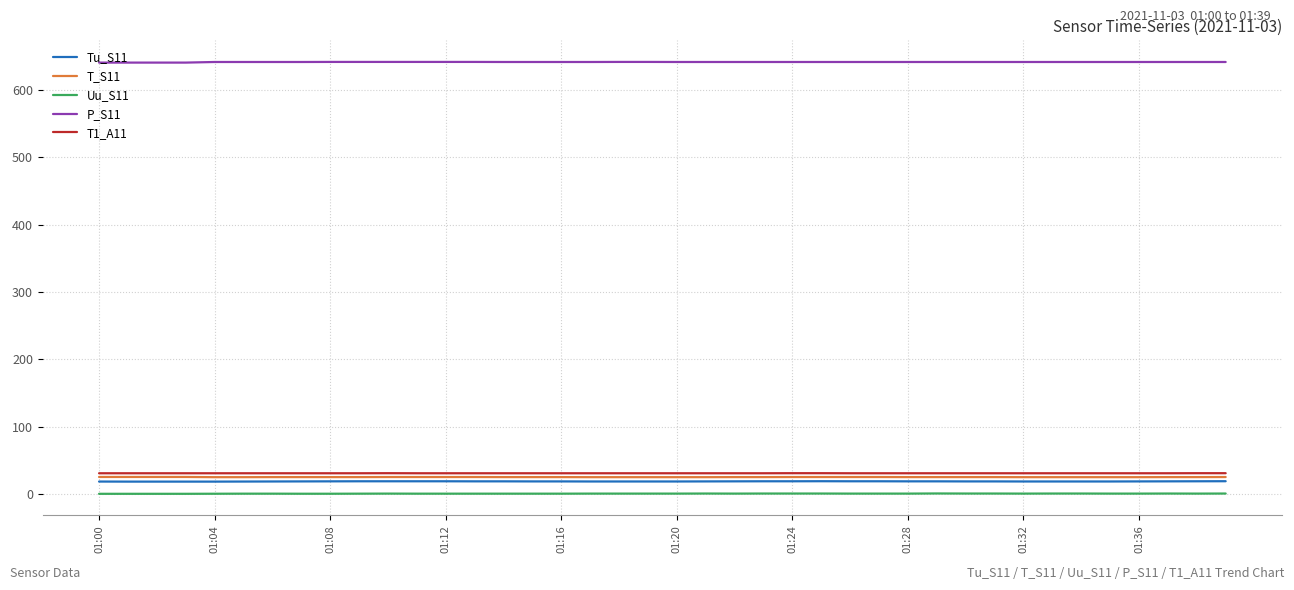

What is the maximum value shown in the chart?

641.7